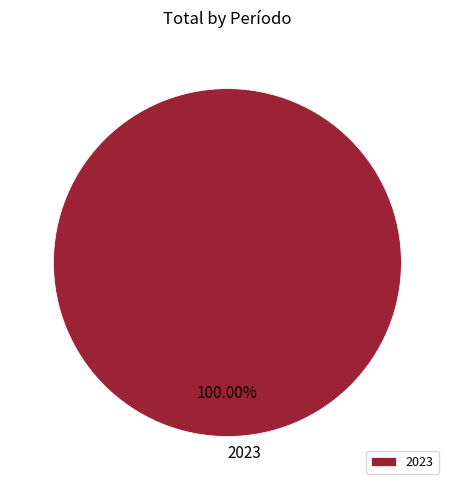

Rank the categories by value from lowest to highest.

2023